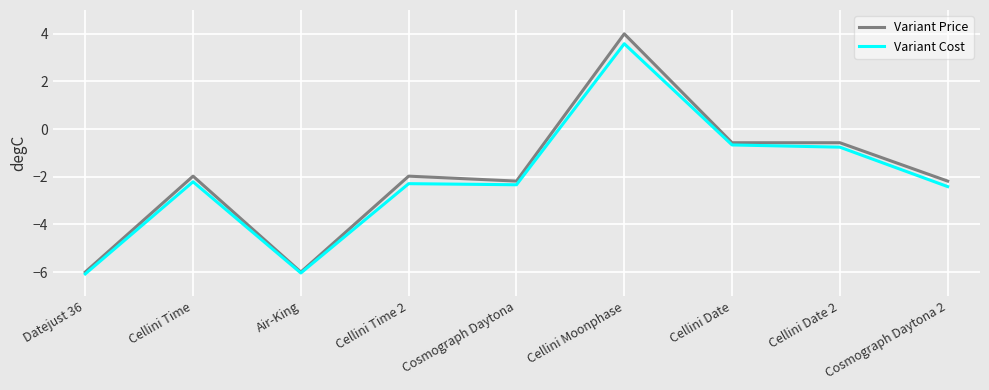

What is the total value across all series at Cellini Date?

-1.2